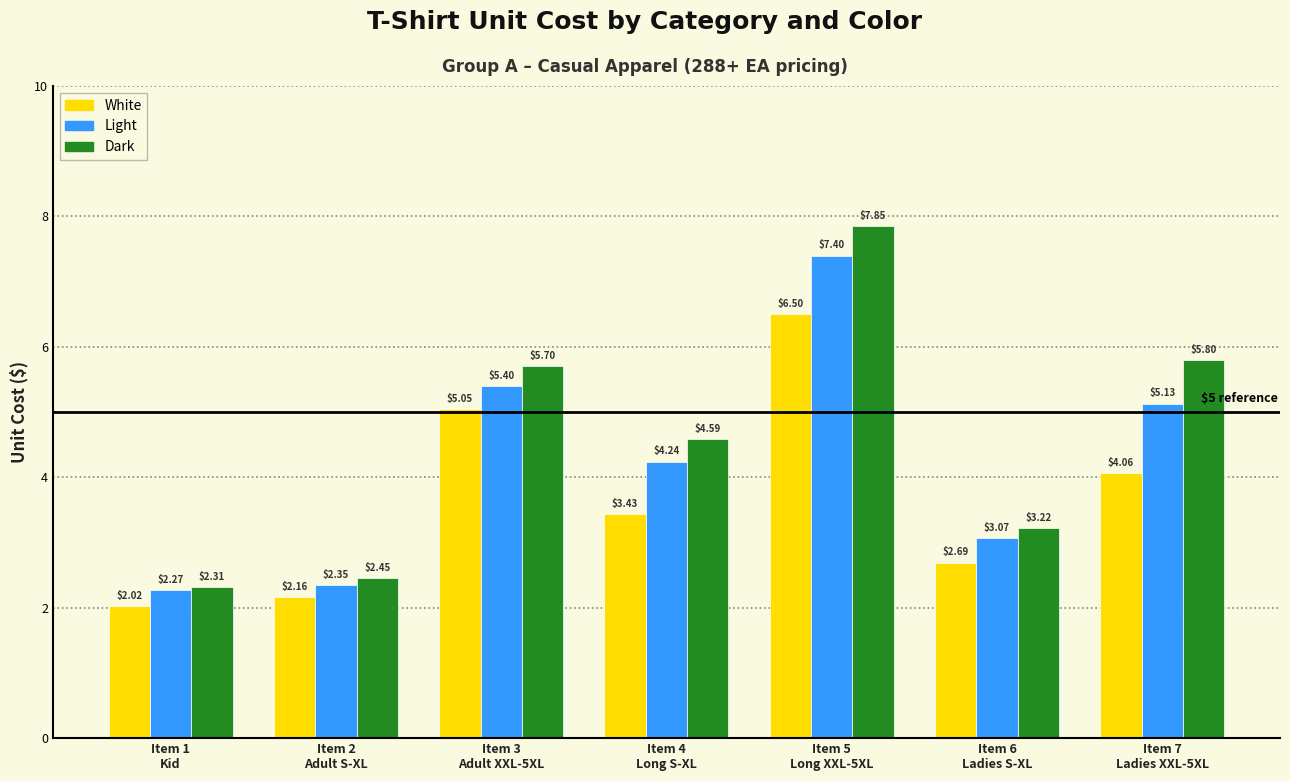

Rank the series by their average value, from lowest to highest.

White, Light, Dark